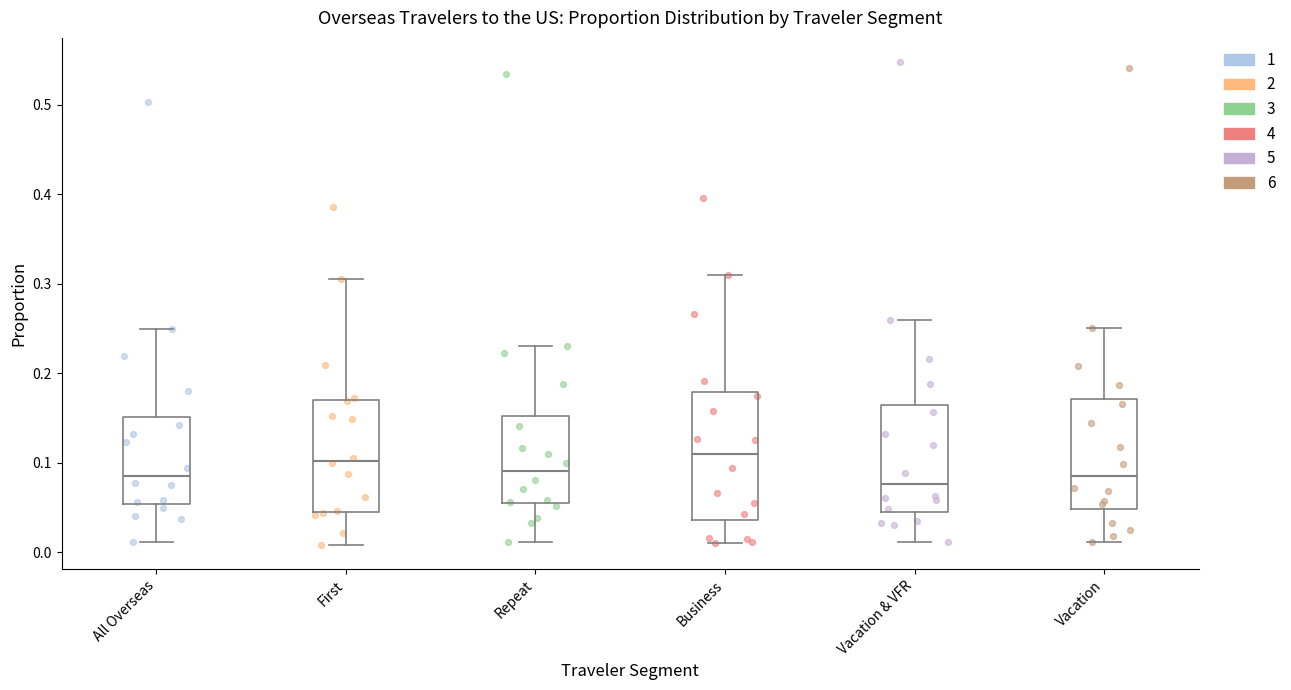

Comparing the boxes themselves (not the whiskers), which one is the tallest?

Business